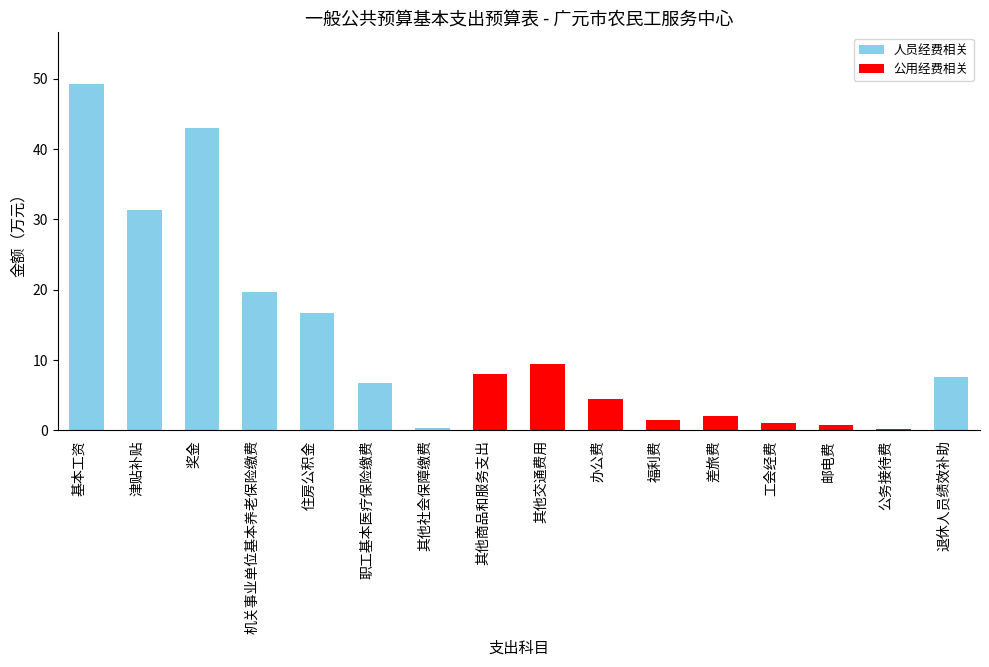

What is the greatest value displayed?

49.2